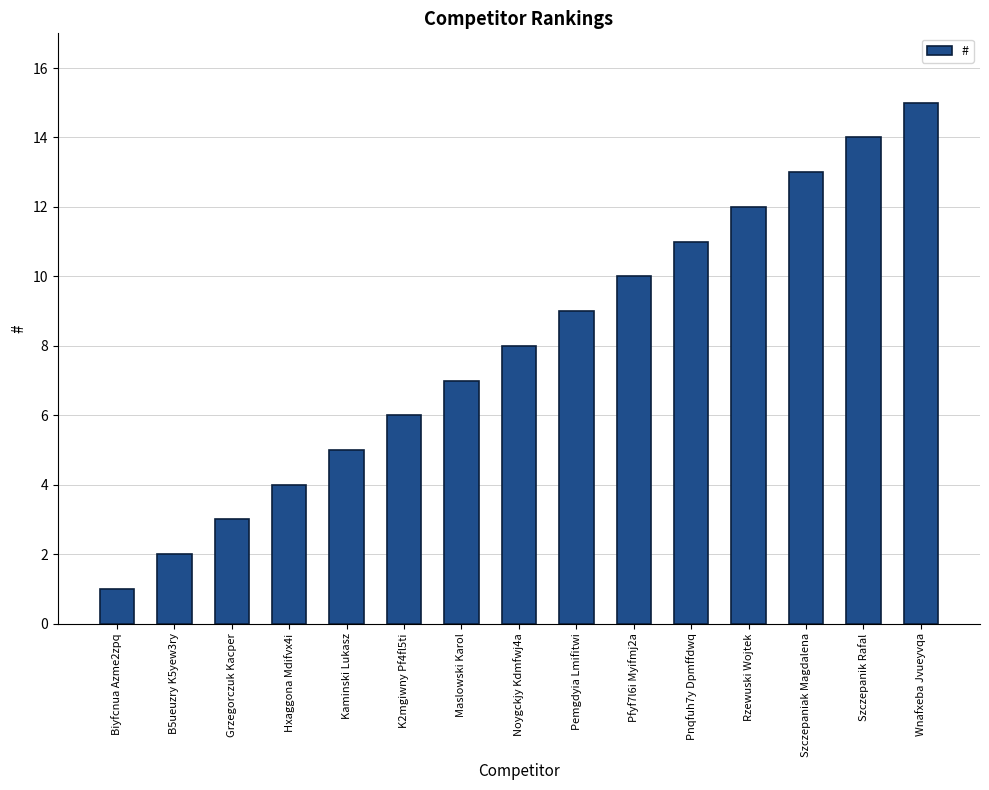

Reading left to right, transcribe all the data shown in this chart.

Biyfcnua Azme2zpq=1	B5ueuzry K5yew3ry=2	Grzegorczuk Kacper=3	Hxaggona Mdifvx4i=4	Kaminski Lukasz=5	K2mgiwny Pf4fl5ti=6	Maslowski Karol=7	Noygckjy Kdmfwj4a=8	Pemgdyia Lmifitwi=9	Pfyf7l6i Myifmj2a=10	Pnqfuh7y Dpmffdwq=11	Rzewuski Wojtek=12	Szczepaniak Magdalena=13	Szczepanik Rafal=14	Wnafxeba Jvueyvqa=15